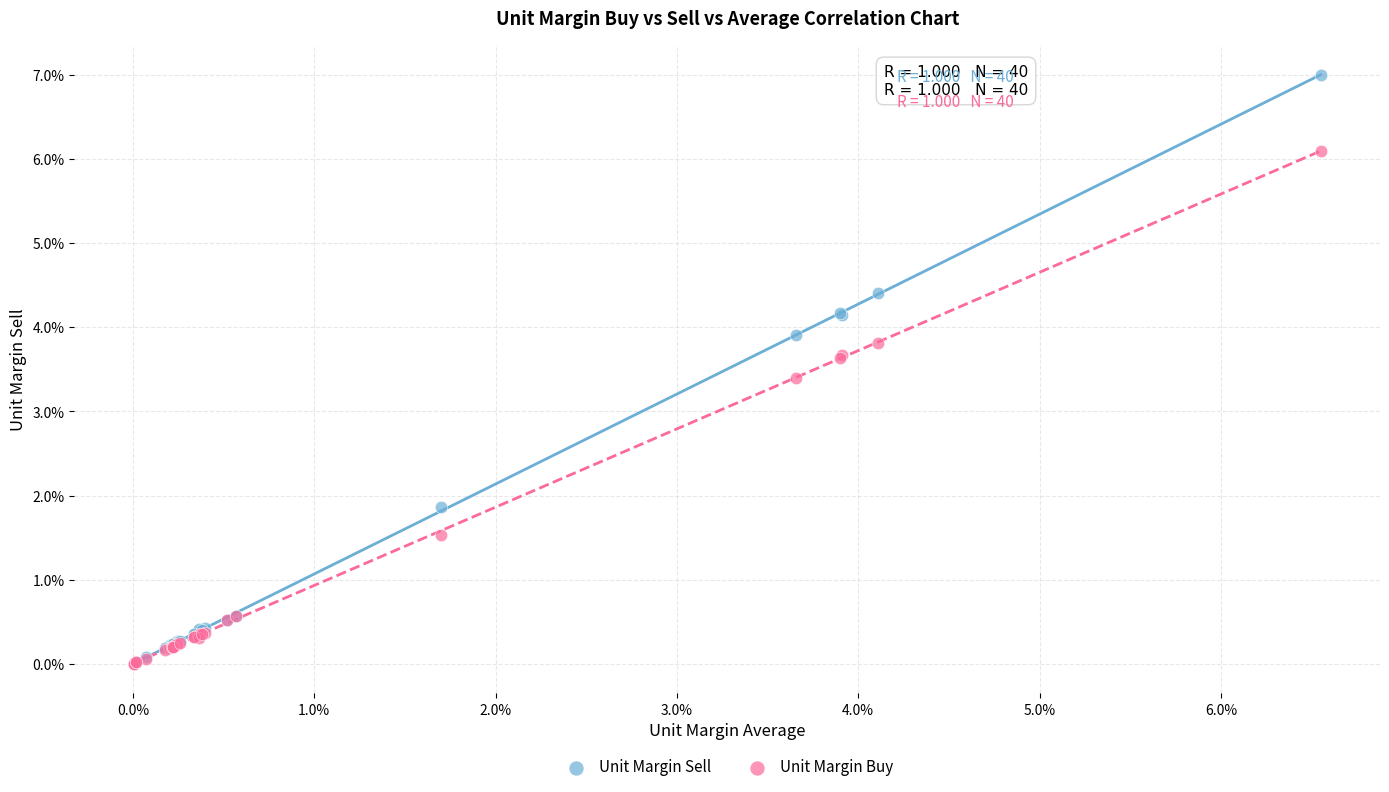

Which series has the widest spread of Y values?

Unit Margin Sell